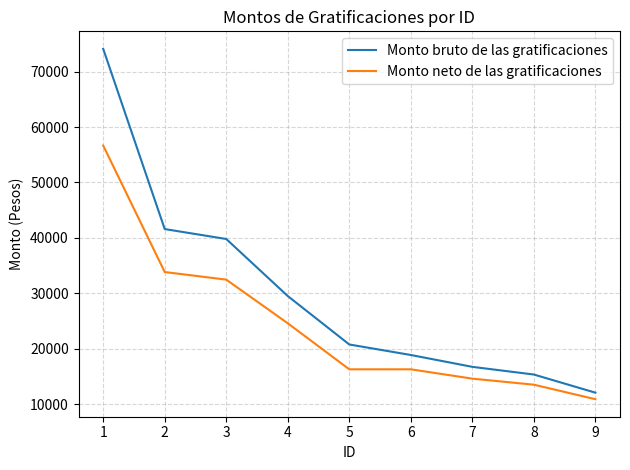

What is the maximum value for Monto neto de las gratificaciones?

56654.1